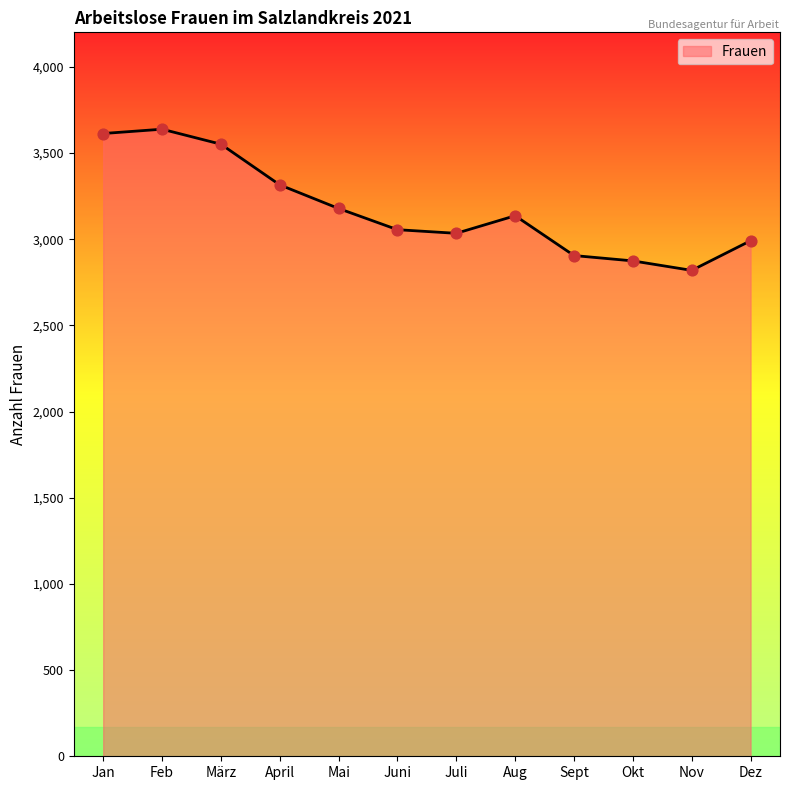

Approximately how many times larger is the value at Feb compared to Dez?

1.2